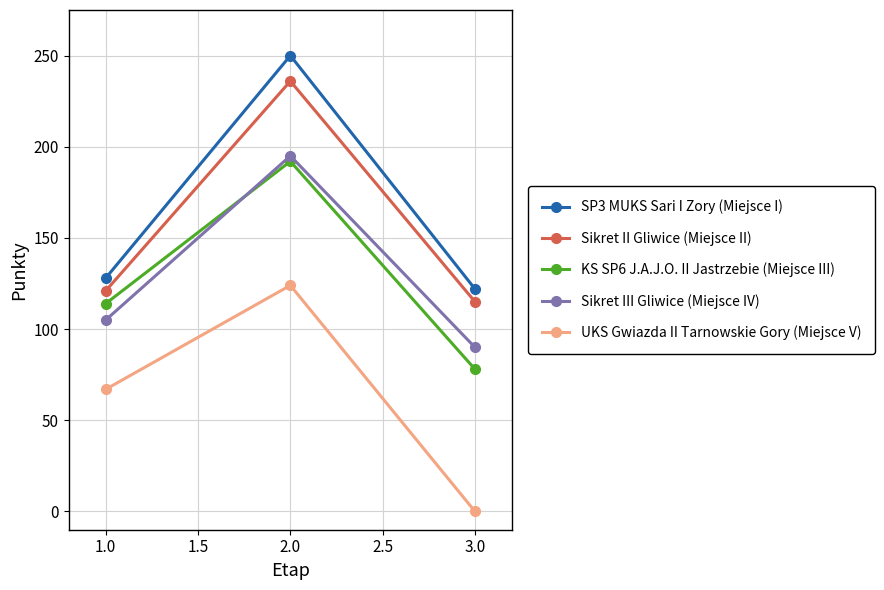

Does the chart have visible grid lines?

Yes